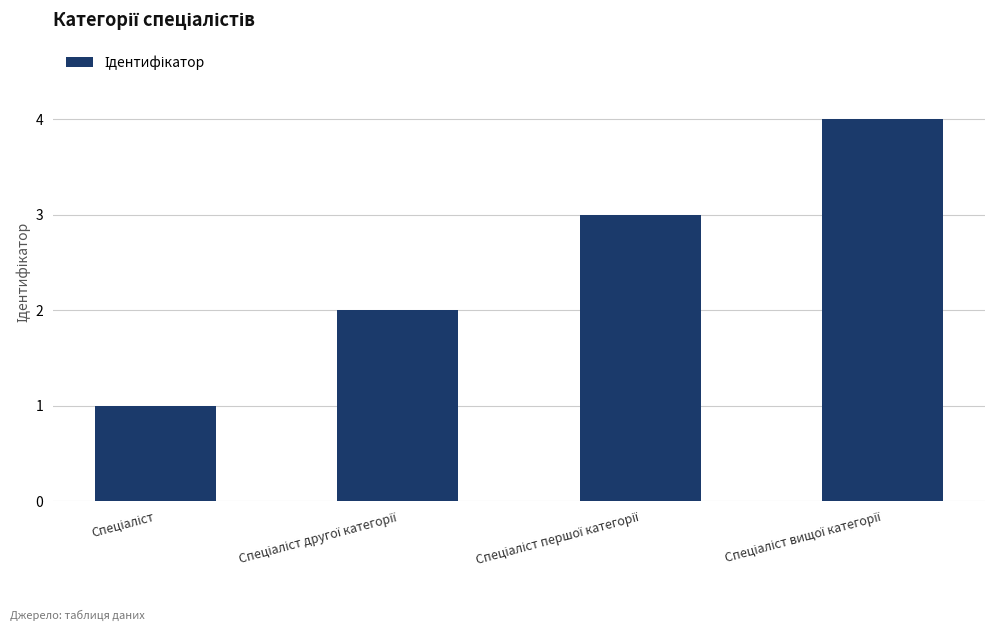

What is the maximum value shown in the chart?

4